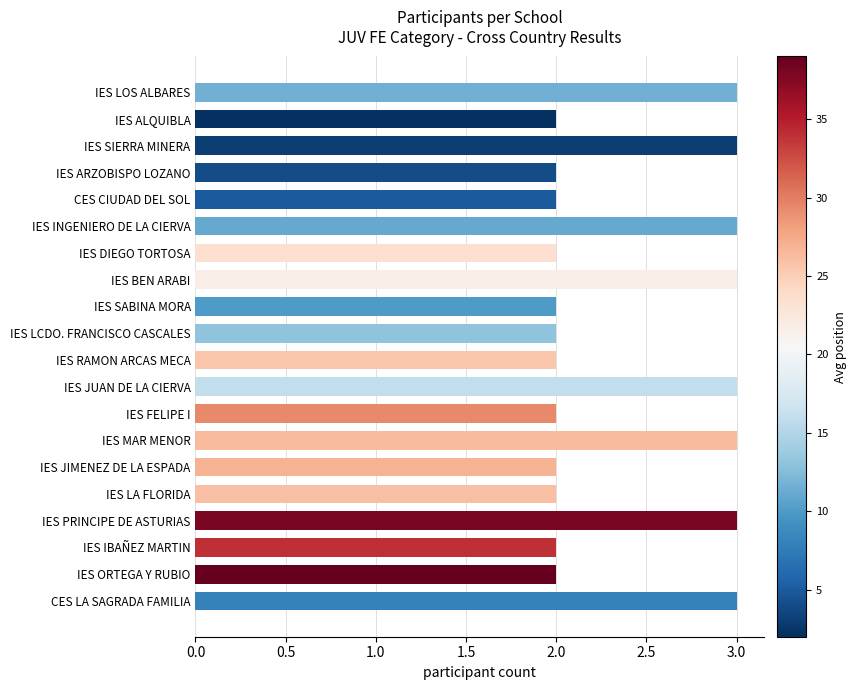

What is the greatest value displayed?

3